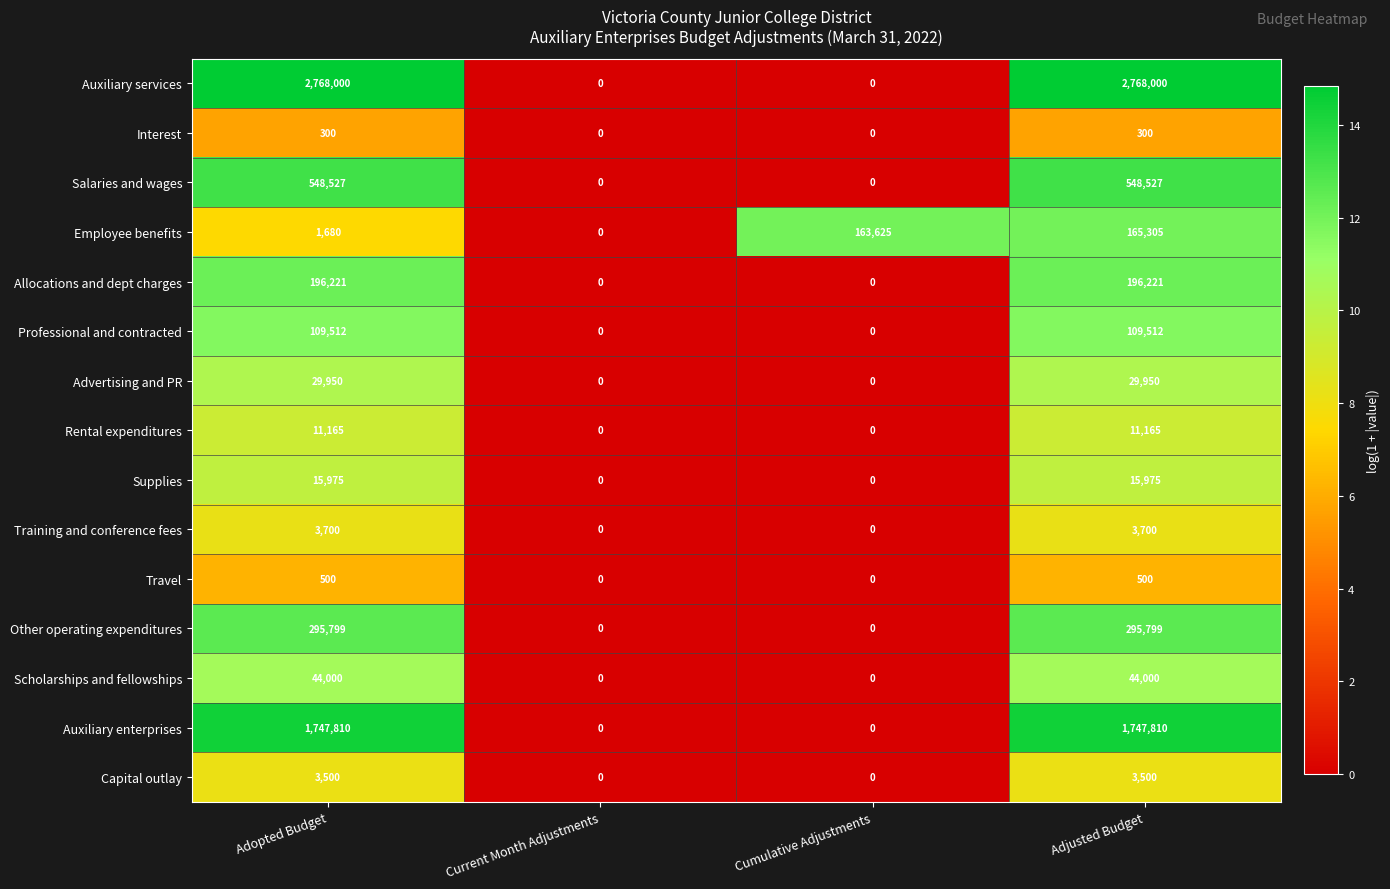

At which category is the sum across all series the highest?

Adjusted Budget